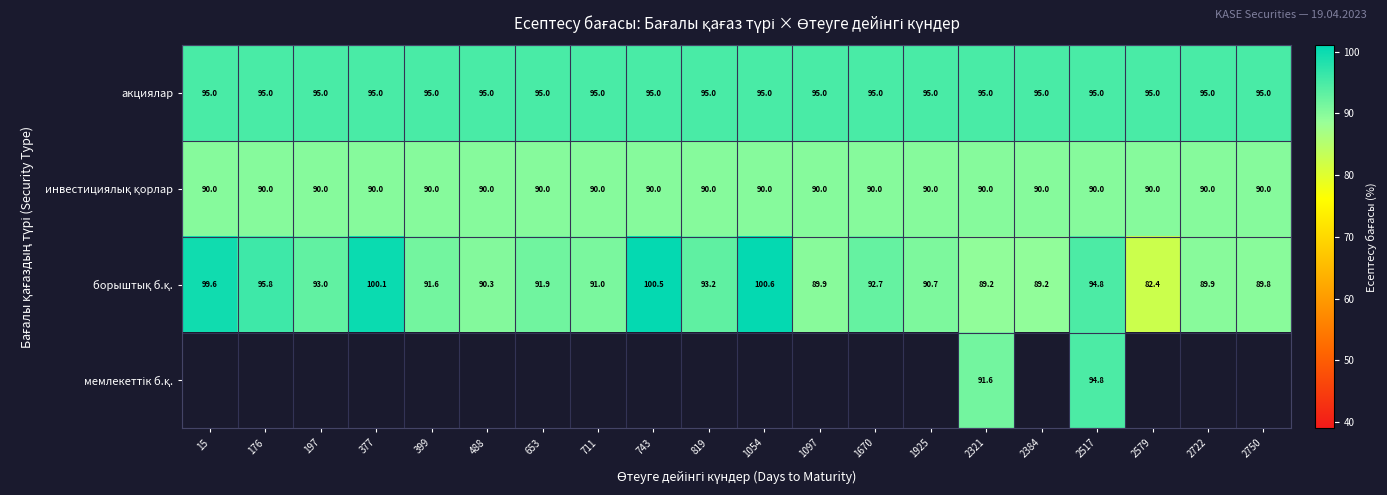

What is the sum of the акциялар values at 399 and 2517?

190.0